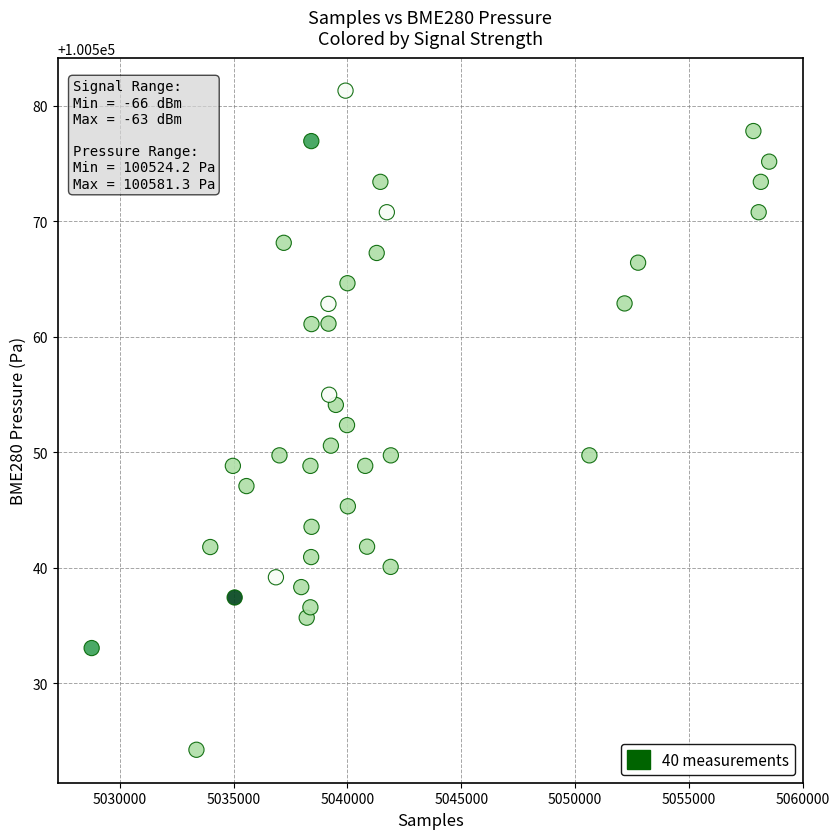

What is the range of Y values (max minus min)?

57.1